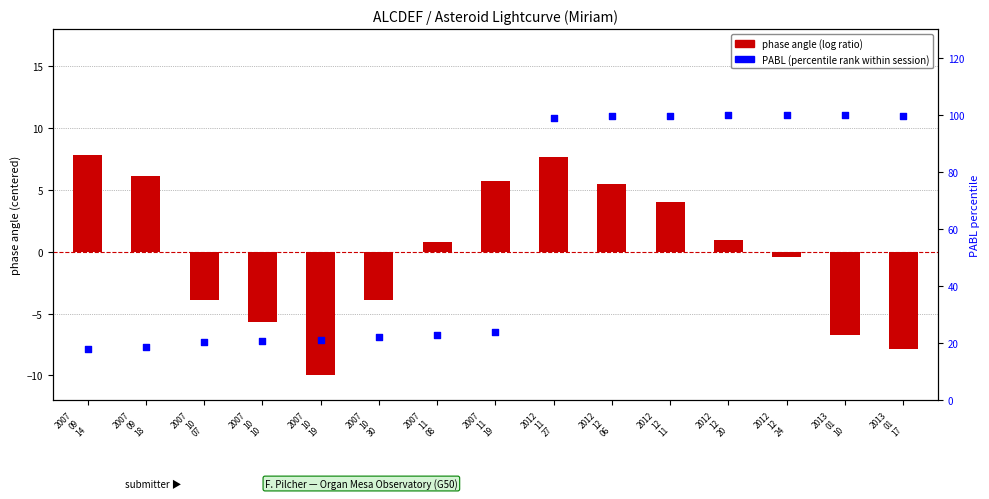

Is the value of phase angle (log ratio) at 2012
12
06 greater than the value of PABL (percentile rank) at 2007
10
19?

No